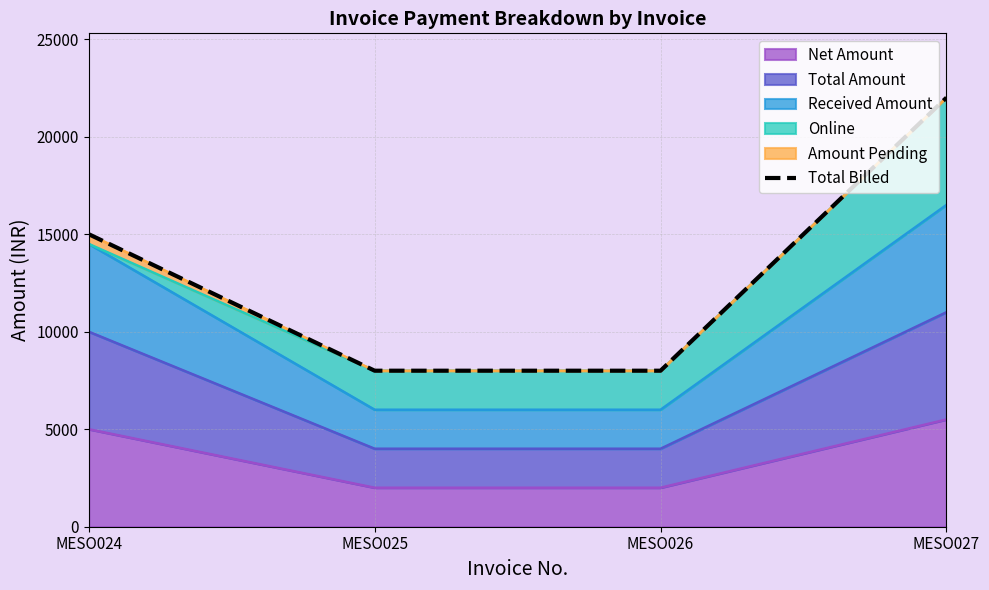

The value at MESO027 is 35779. True or false?

False